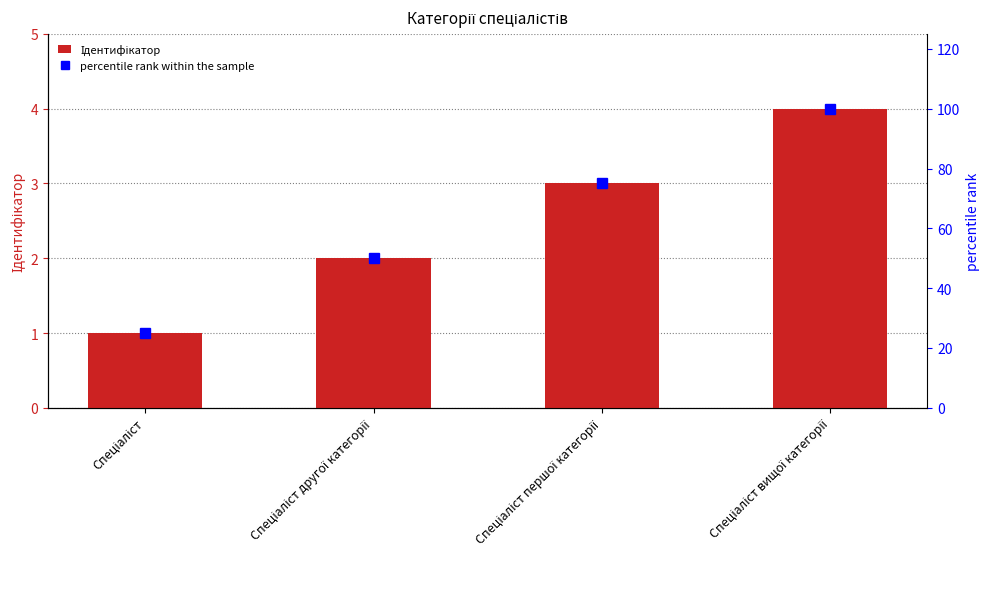

Reading right to left, extract all data points from this chart.

Ідентифікатор: 4	3	2	1
percentile rank within the sample: 100	75	50	25